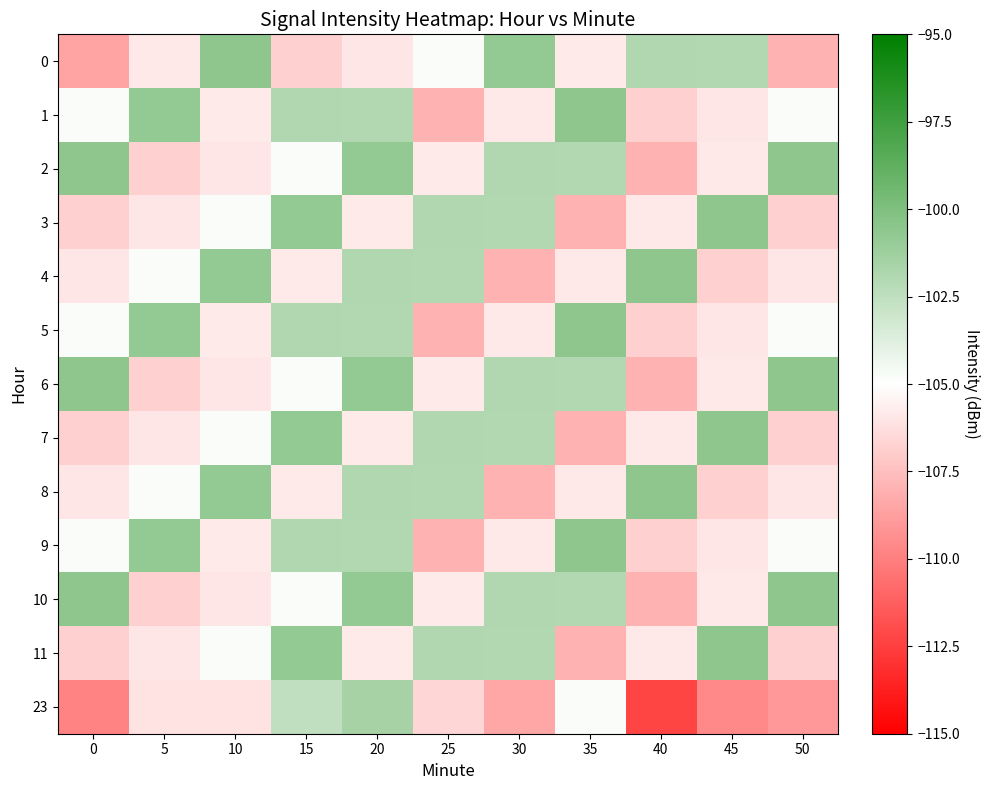

Which label corresponds to the largest value in the chart?

10